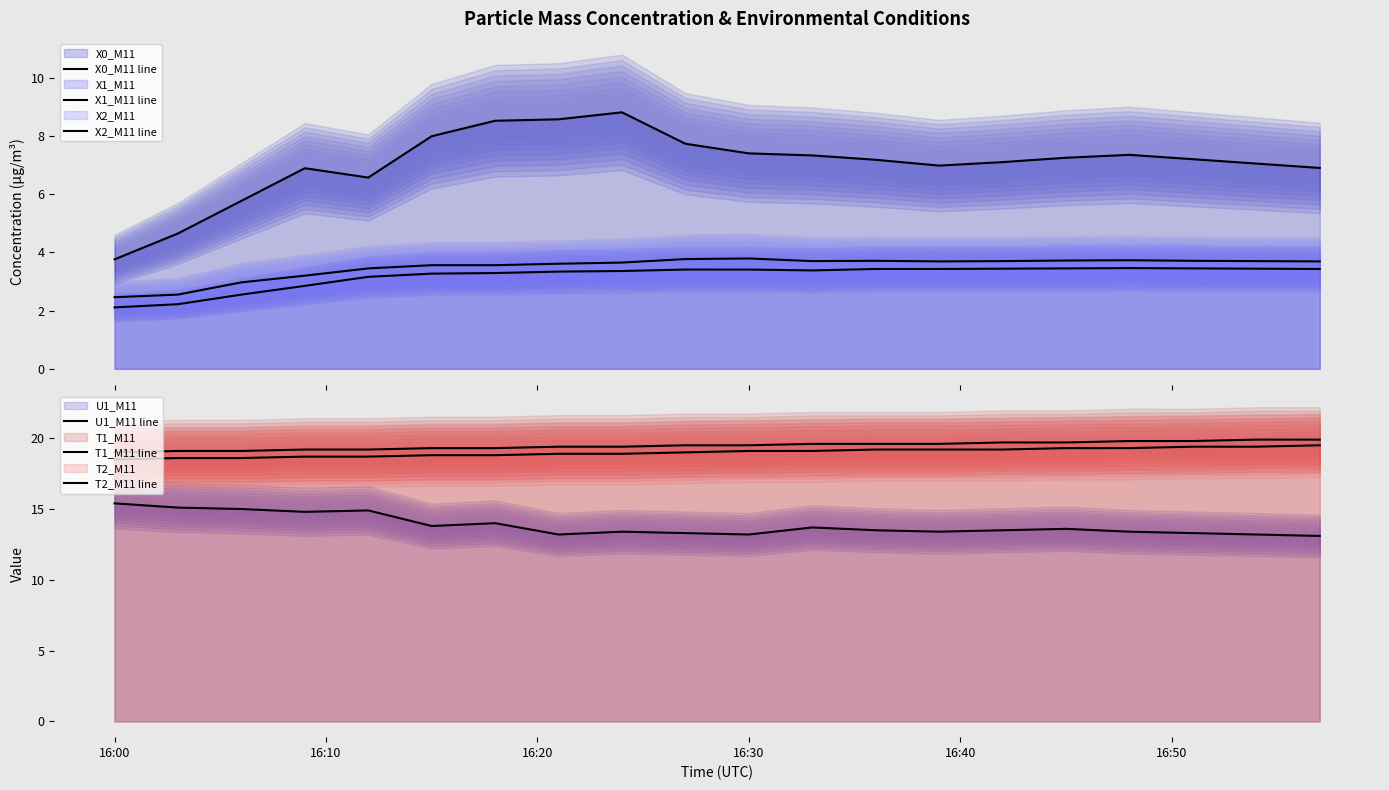

At which category does X0_M11 line reach its first local peak?

16:30